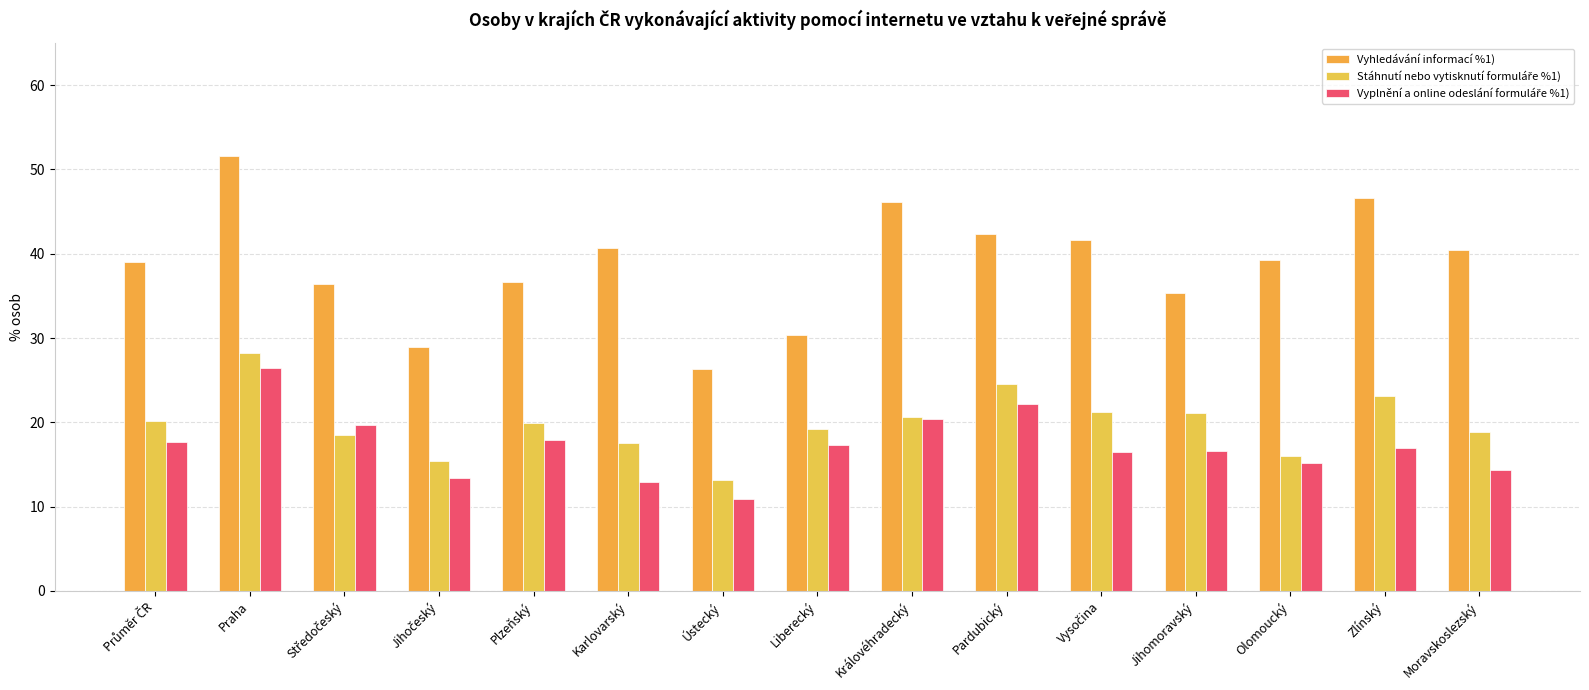

What is the value of the Stáhnutí nebo vytisknutí formuláře %1) bar at the 9th from the left?

20.6